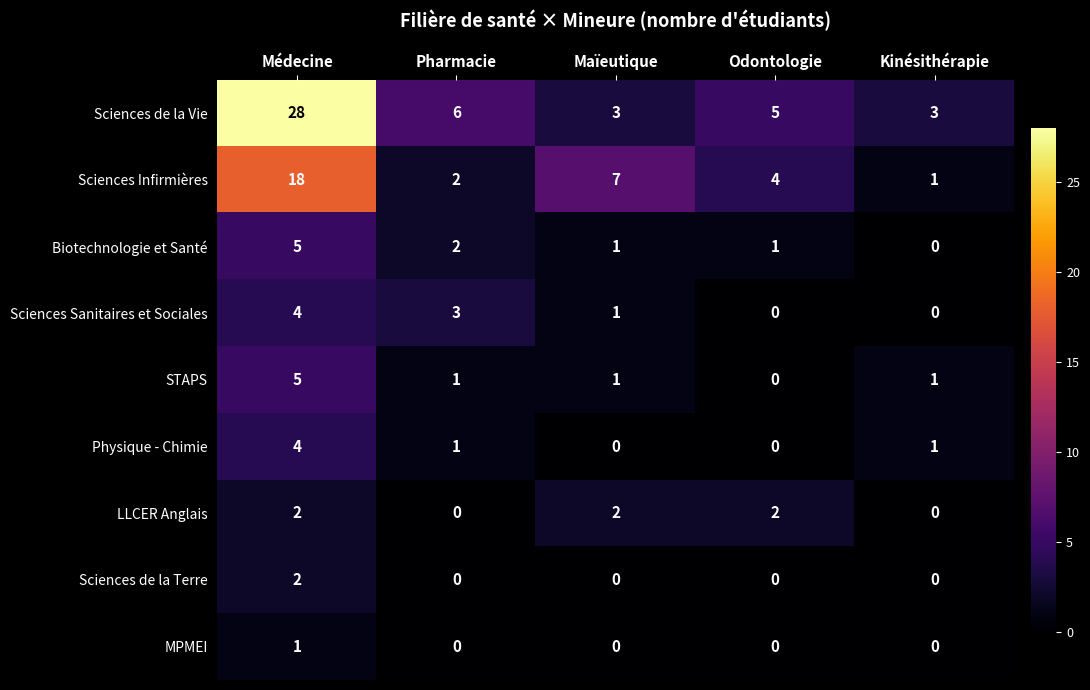

Is it true that MPMEI equals 0 at Pharmacie?

True